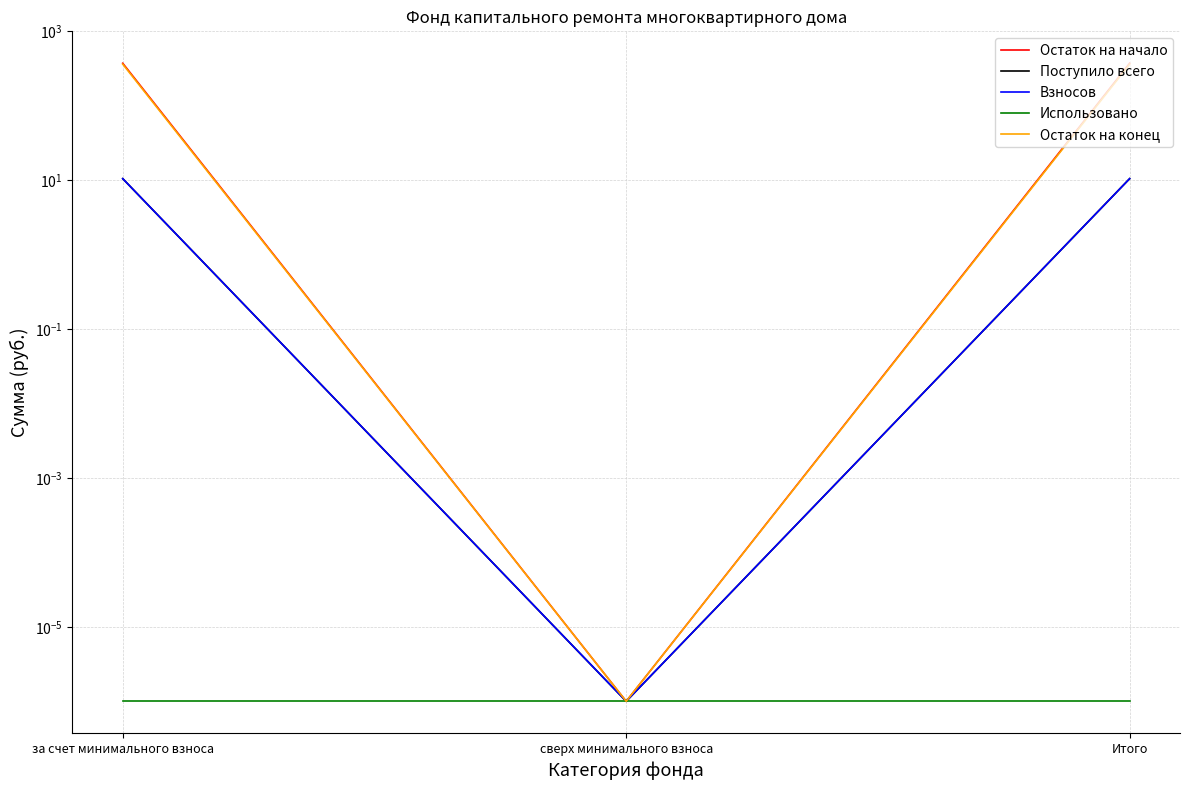

Reading left to right, list all the values displayed in this chart.

Остаток на начало: 373.6	0.0	373.6
Поступило всего: 10.5	0.0	10.5
Взносов: 10.5	0.0	10.5
Использовано: 0.0	0.0	0.0
Остаток на конец: 363.1	0.0	363.1